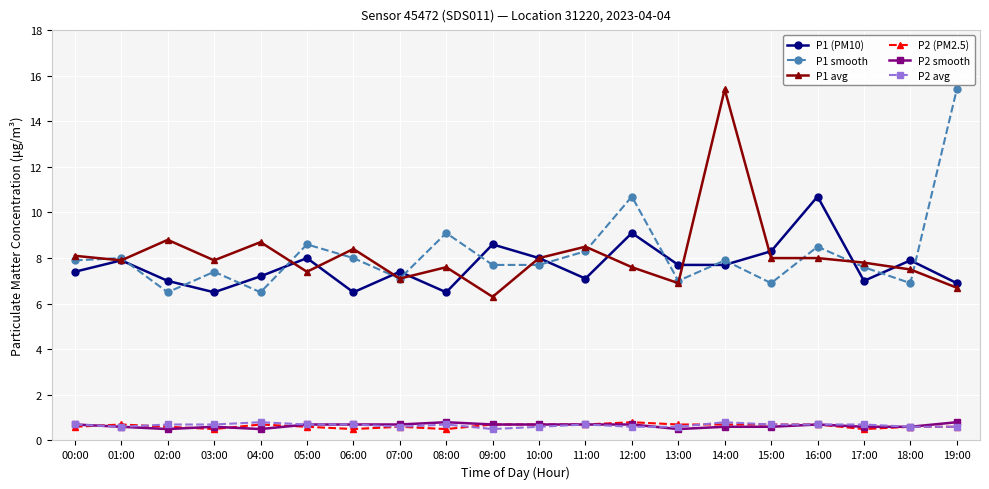

What is the label of the 8th point from the left?

07:00